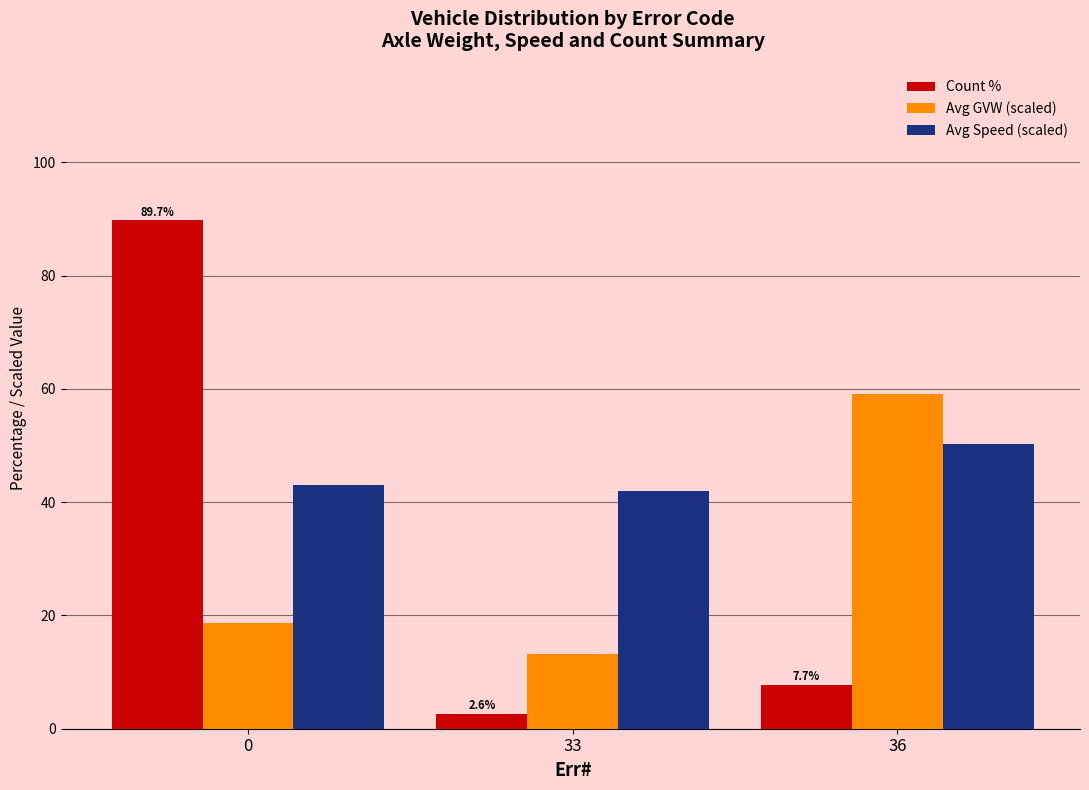

How many data points in Avg GVW (scaled) are above 18?

2